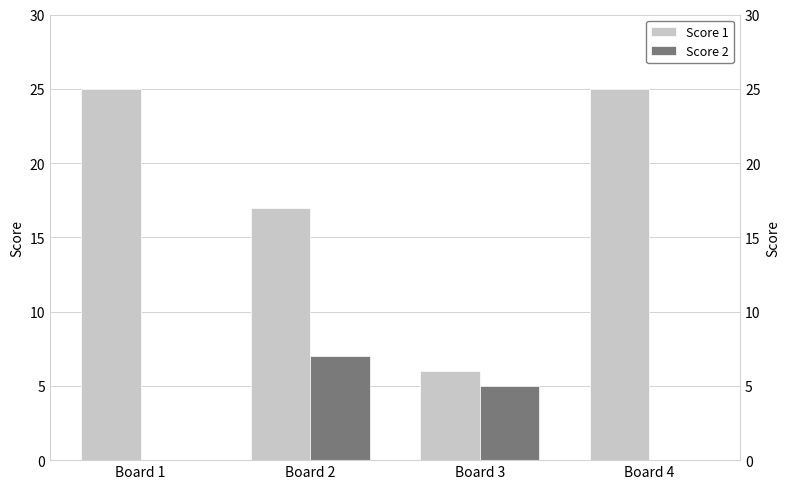

Which category has the highest value across all series?

Board 1